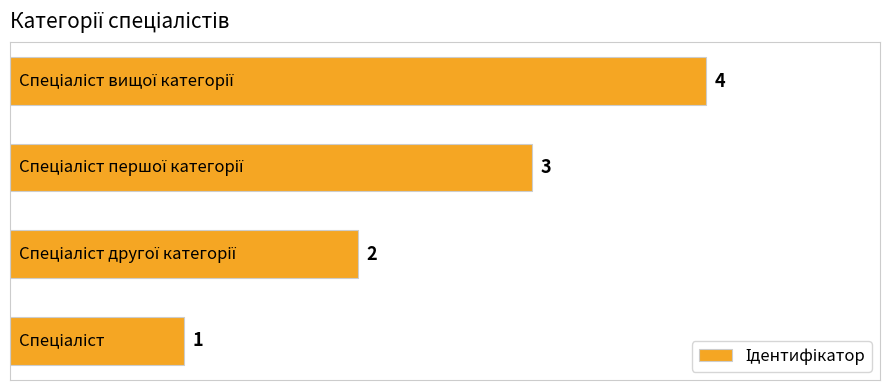

What is the smallest value displayed?

1